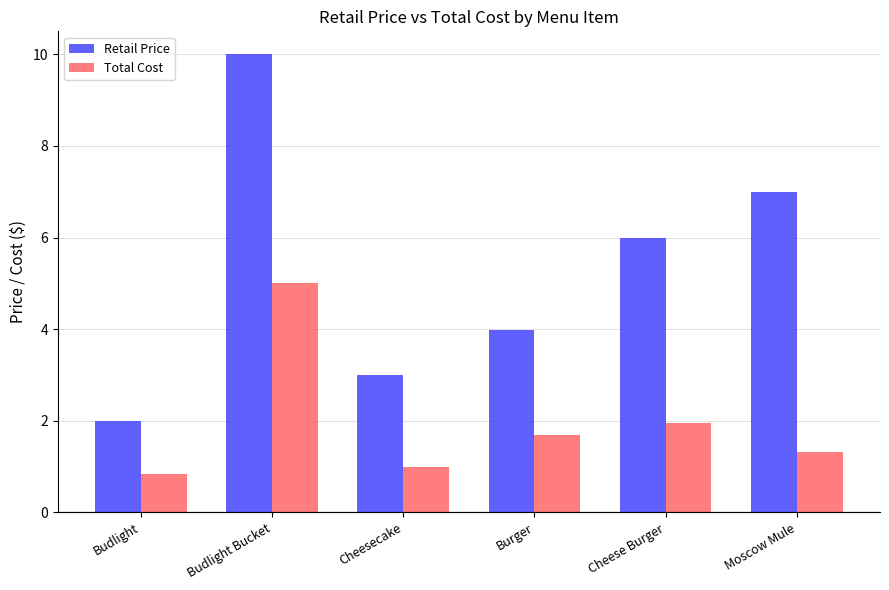

Where does the Total Cost series first go above 1?

Budlight Bucket